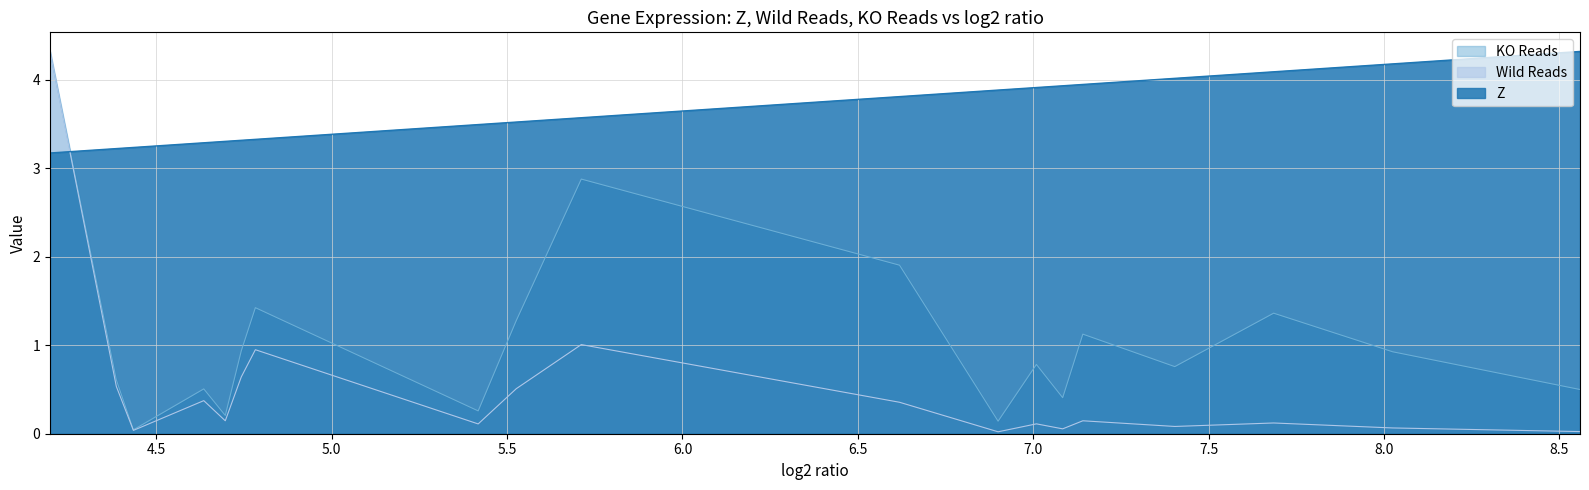

Which category has the lowest value in the Wild Reads series?

6.899805477999999